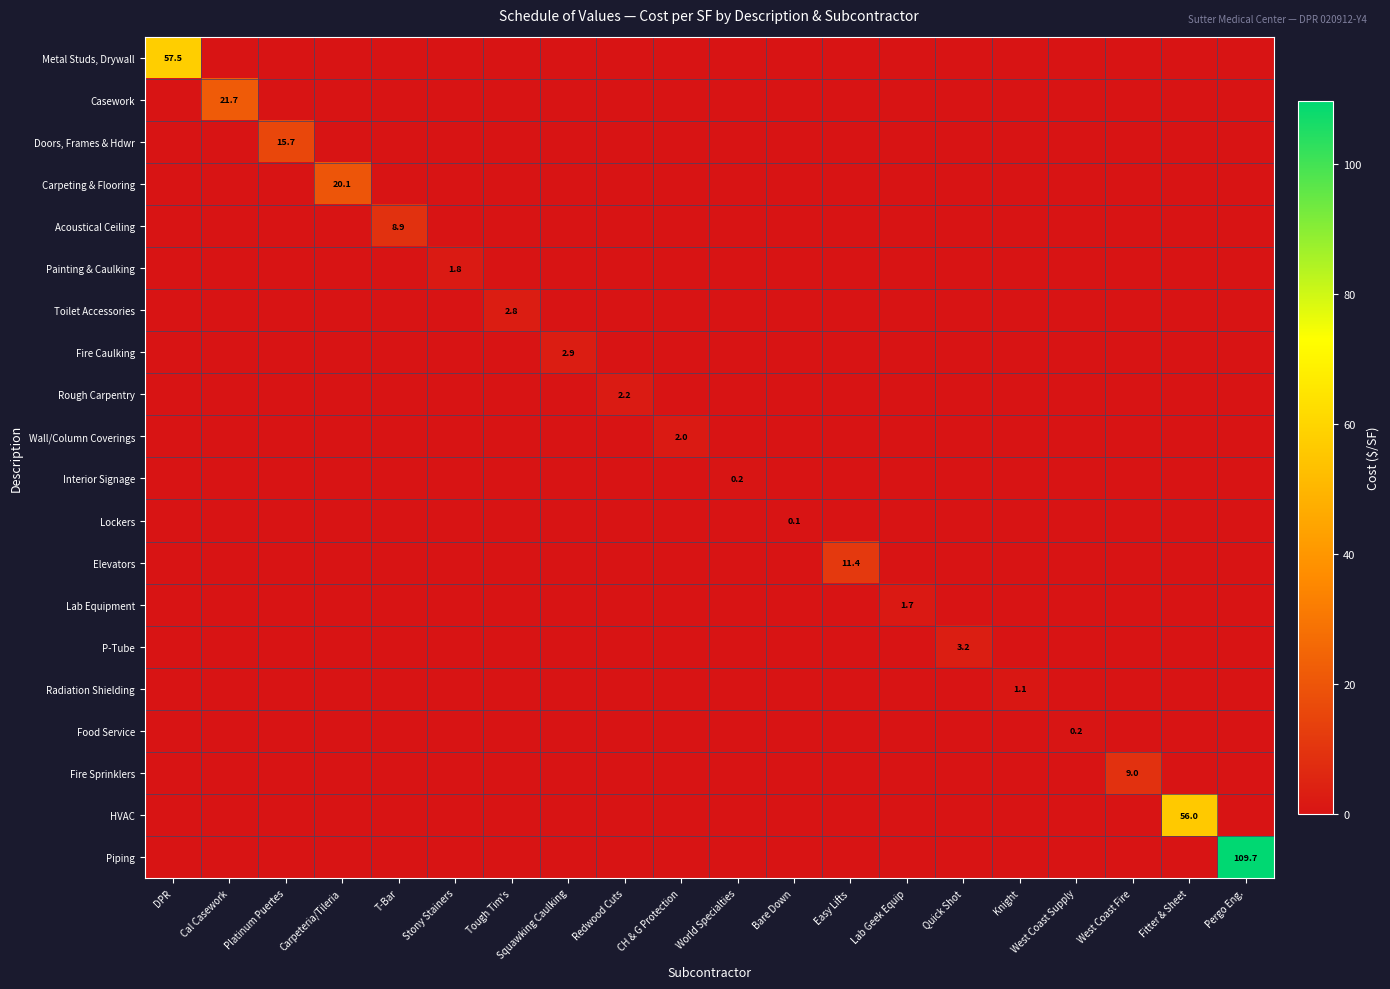

Is the value of Elevators at Cal Casework greater than the value of Fire Caulking at West Coast Fire?

No